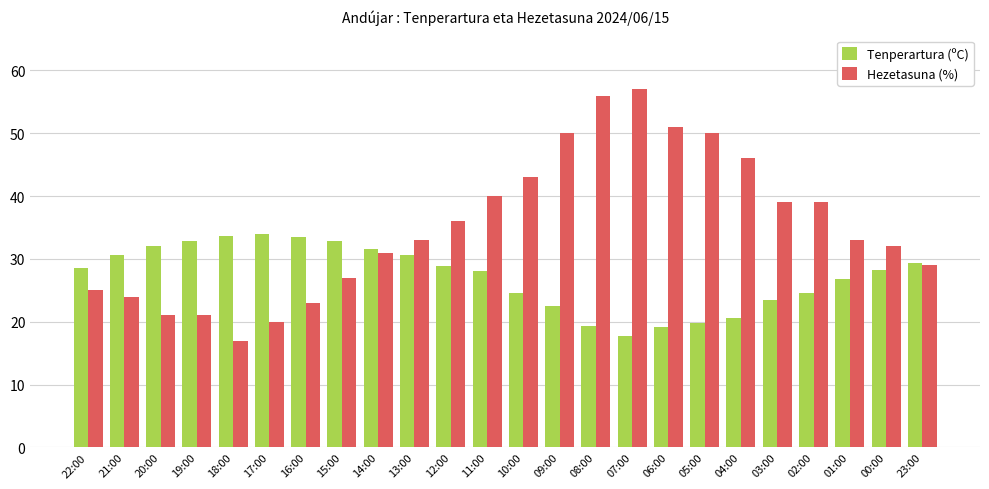

Rank the series by their average value, from highest to lowest.

Hezetasuna (%), Tenperartura (ºC)